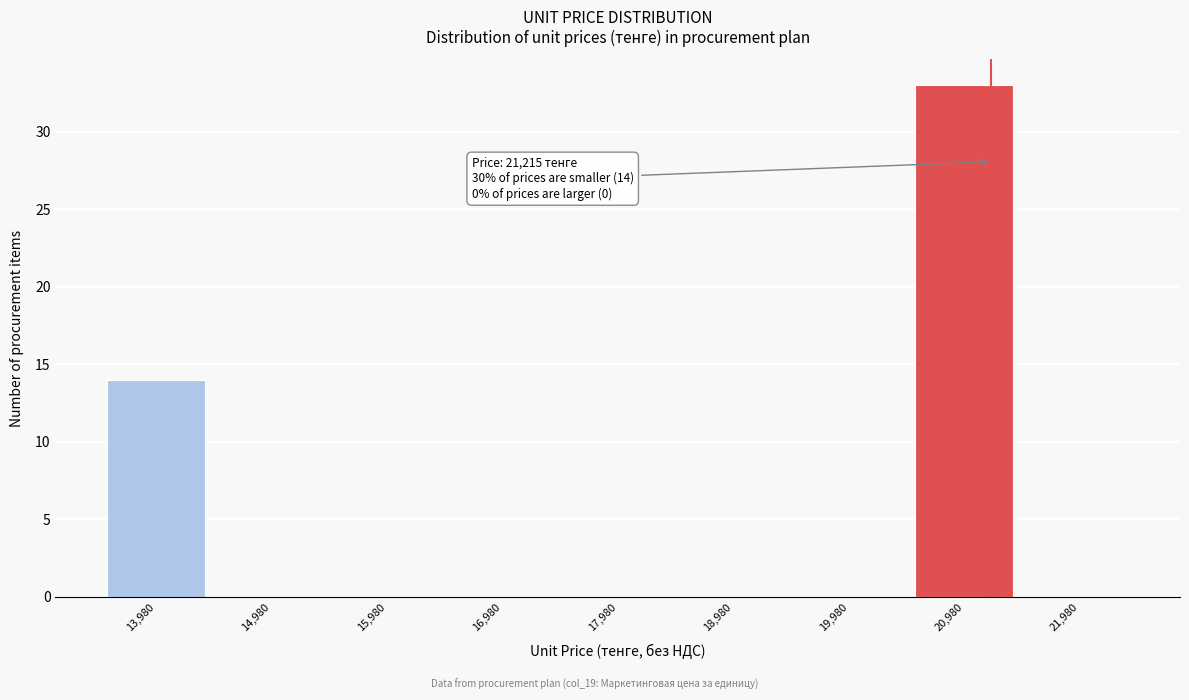

Over which range of the x-axis is the bar tallest?

20480 to 21480